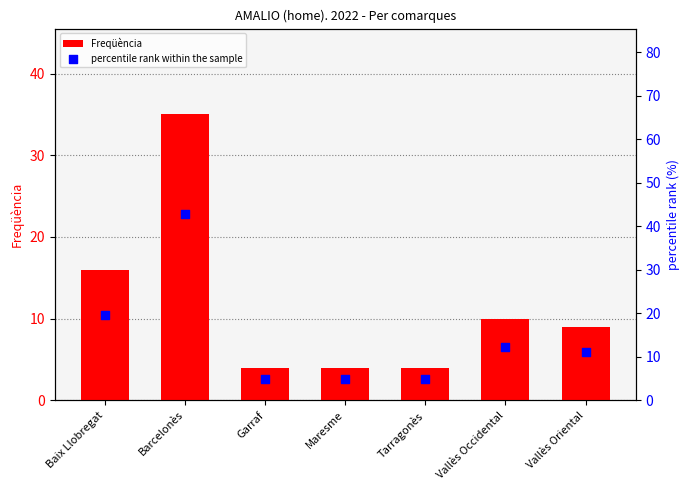

Which series contains the lowest Y value?

Freqüència